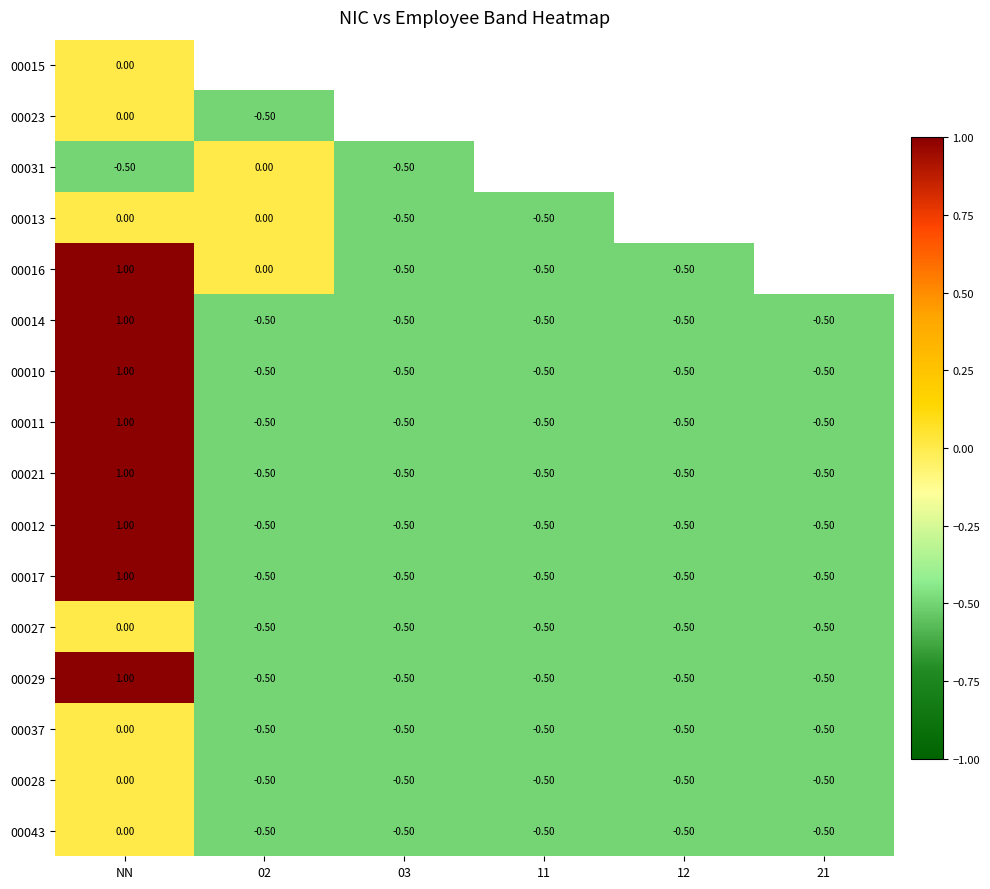

Where is 00043 nearest to the value 0?

NN